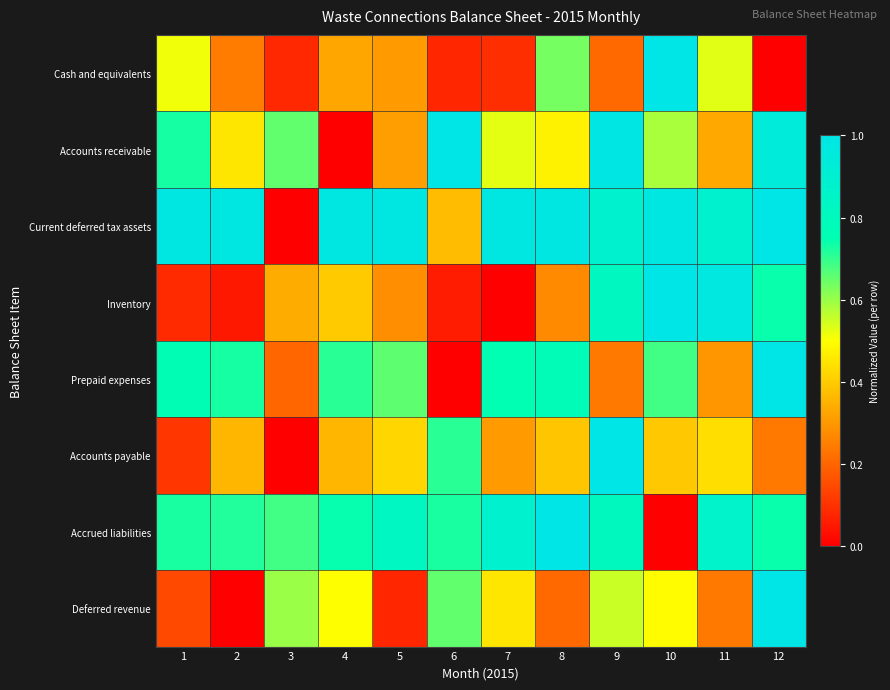

How many data points does each series have?

12